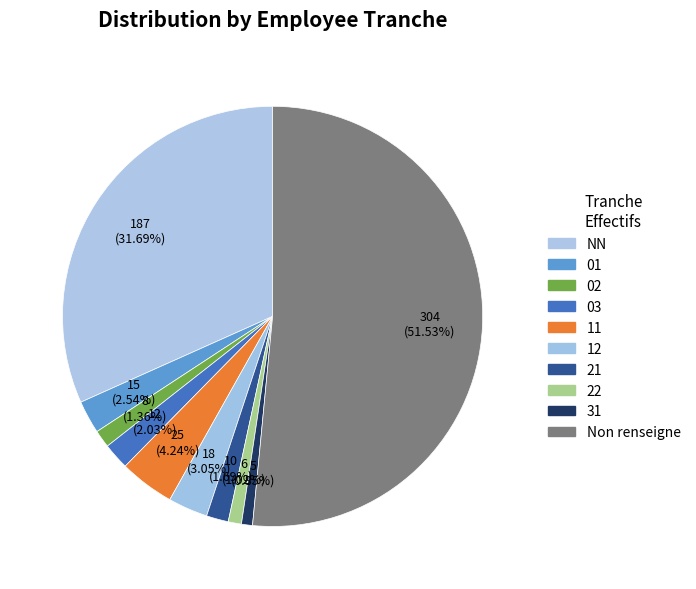

How many segments does this pie chart have?

10